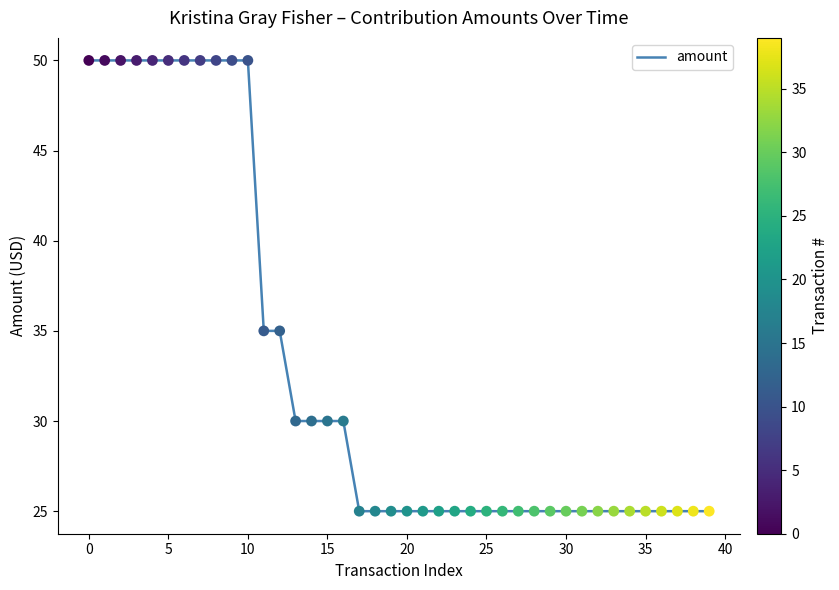

What is the smallest value displayed?

25